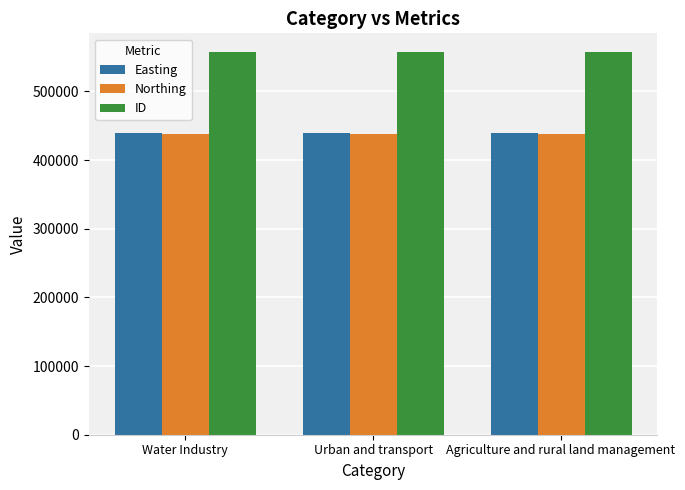

What is the maximum value shown in the chart?

556794